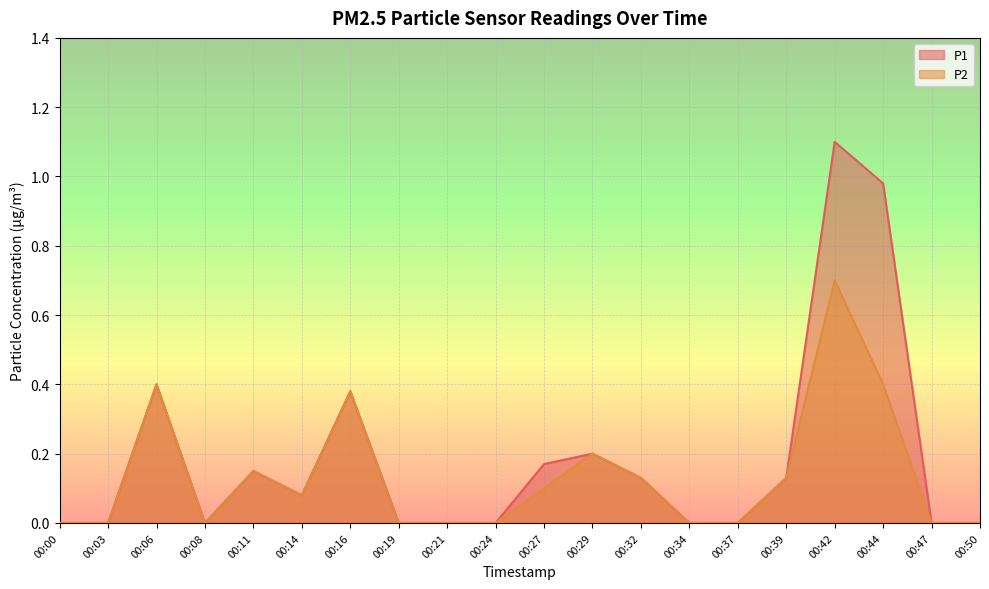

What is the sum of the P2 values at 00:39 and 00:14?

0.2